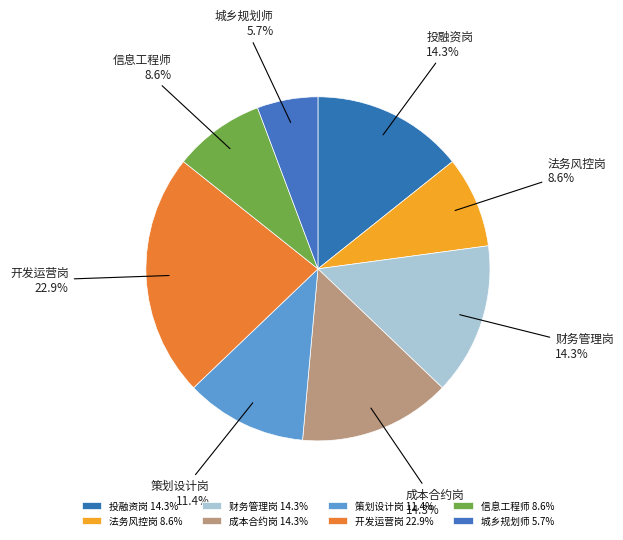

What is the total percentage of 策划设计岗 and 财务管理岗?

25.7%